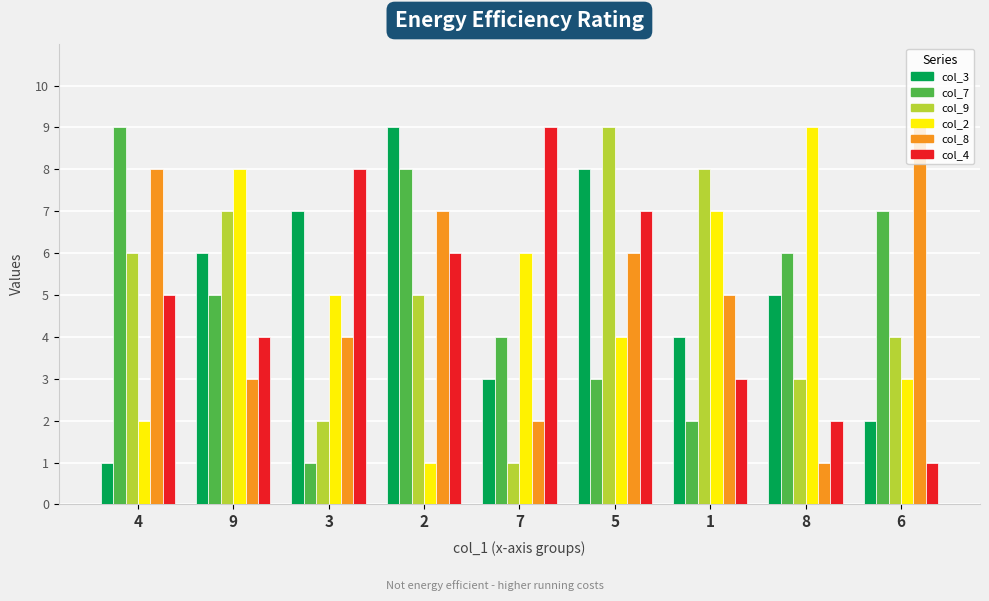

Rank the categories by col_3 value from lowest to highest.

4, 6, 7, 1, 8, 9, 3, 5, 2